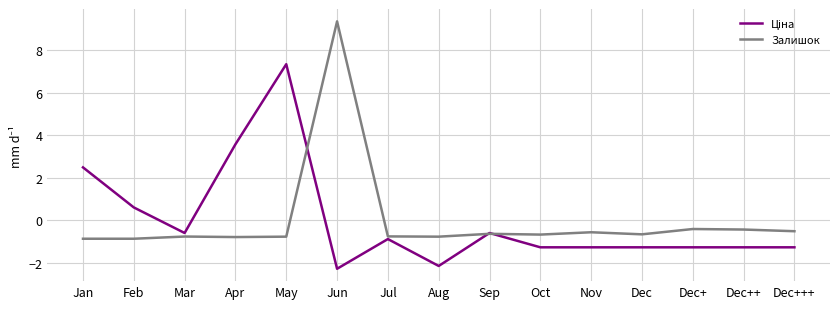

Is this an area chart (filled region under the line)?

No